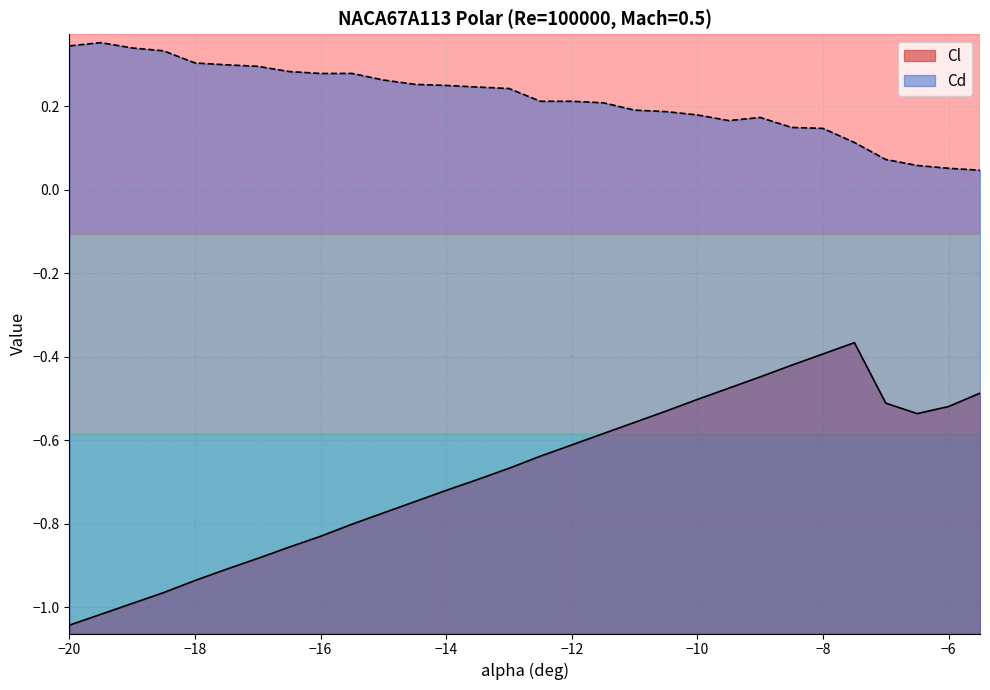

Rank the series by their average value, from lowest to highest.

Cl, Cd